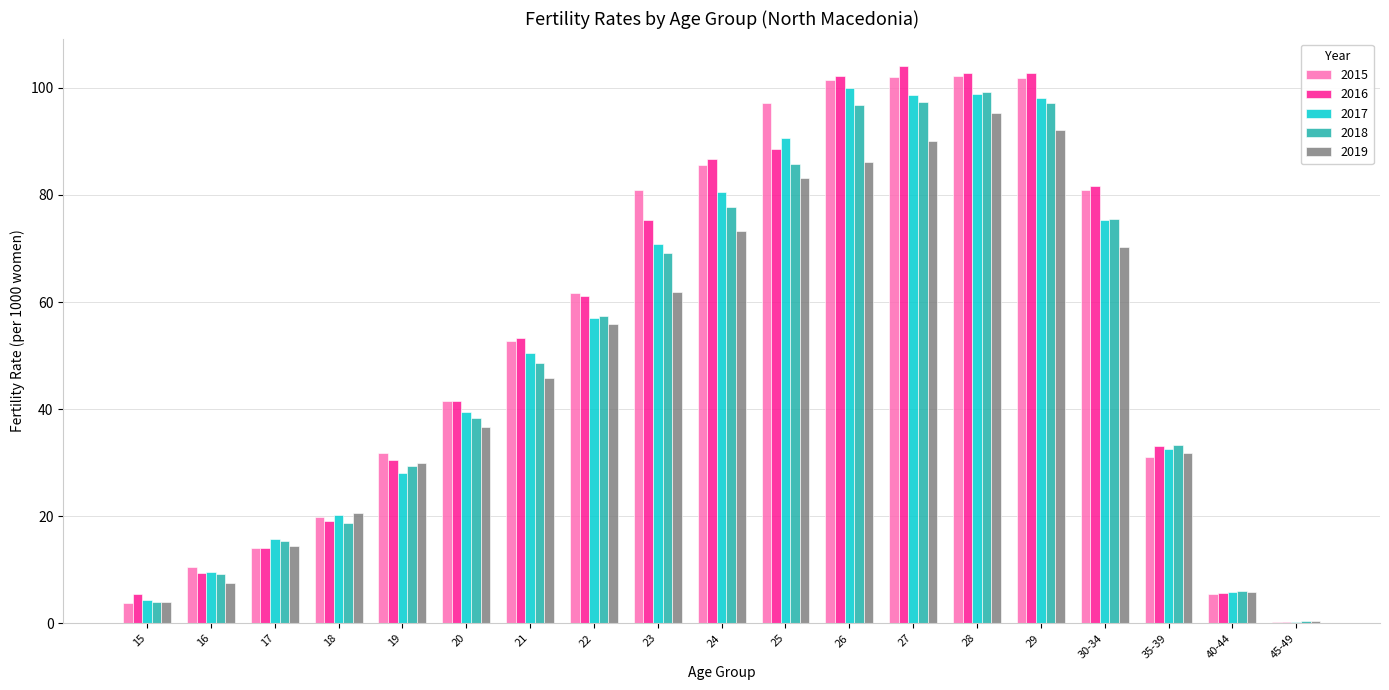

Is the value of 2015 at 35-39 greater than the value of 2016 at 30-34?

No